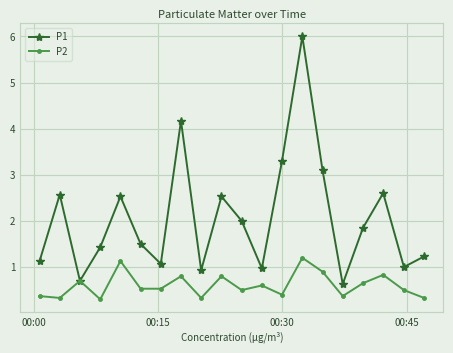

List the series in order of their peak value, highest first.

P1, P2